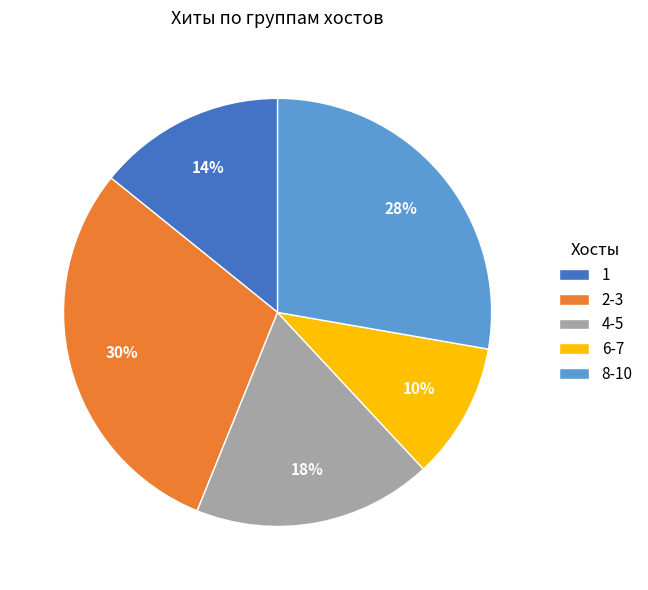

How many segments does this pie chart have?

5